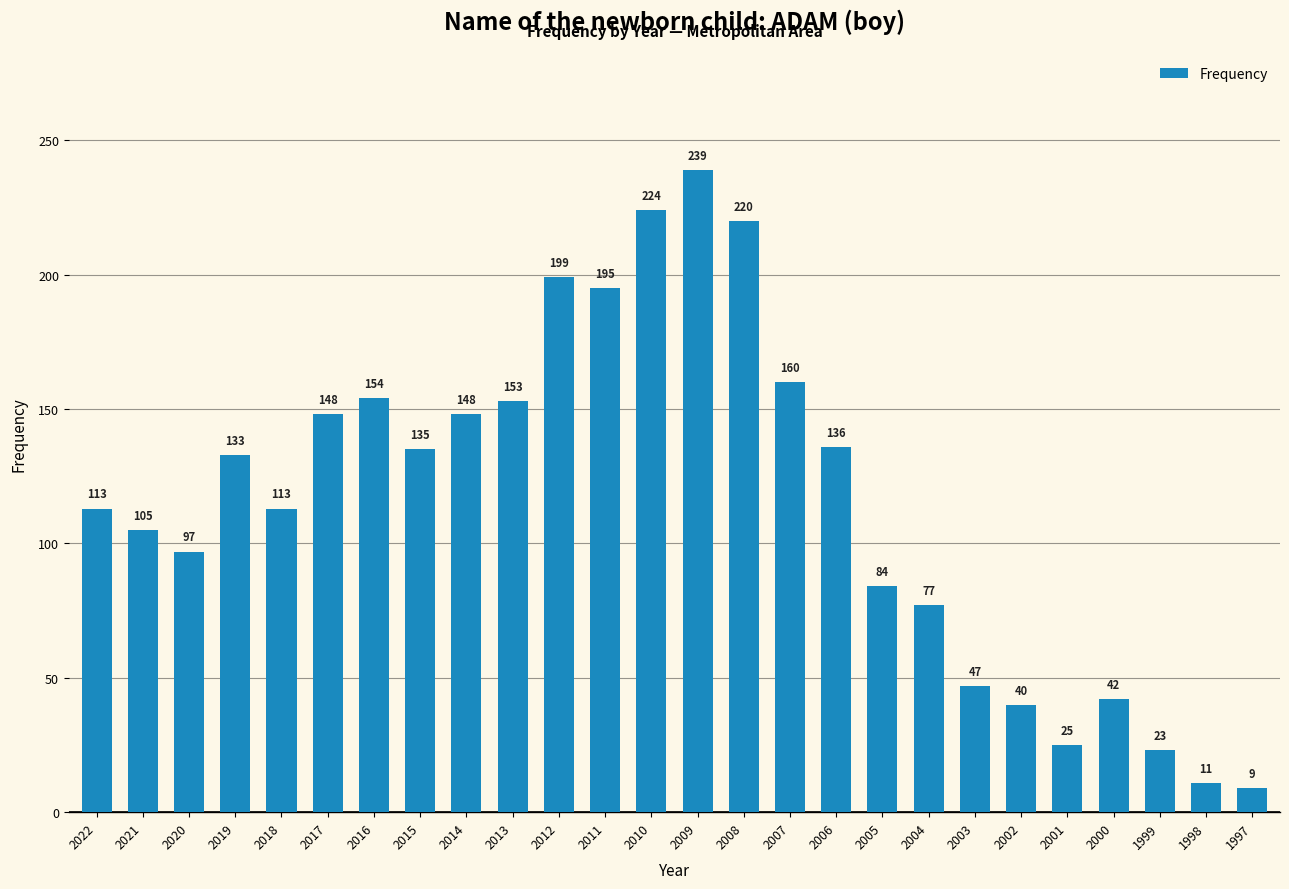

What is the difference between the values at 2004 and 1998?

66